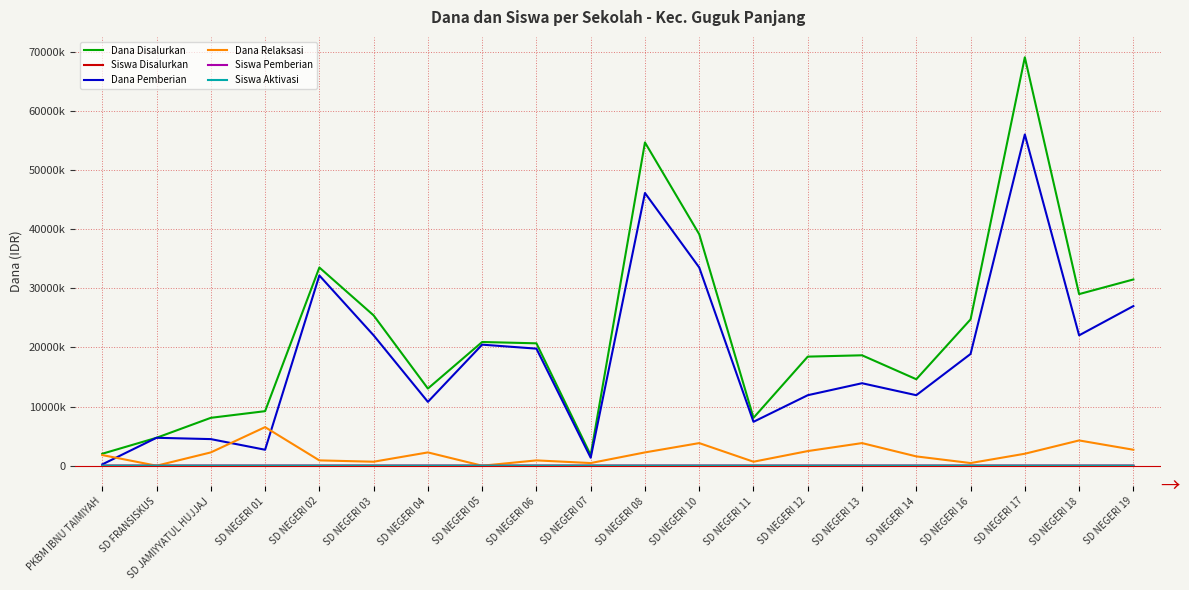

What are all the series names shown in the legend?

Dana Disalurkan, Siswa Disalurkan, Dana Pemberian, Dana Relaksasi, Siswa Pemberian, Siswa Aktivasi